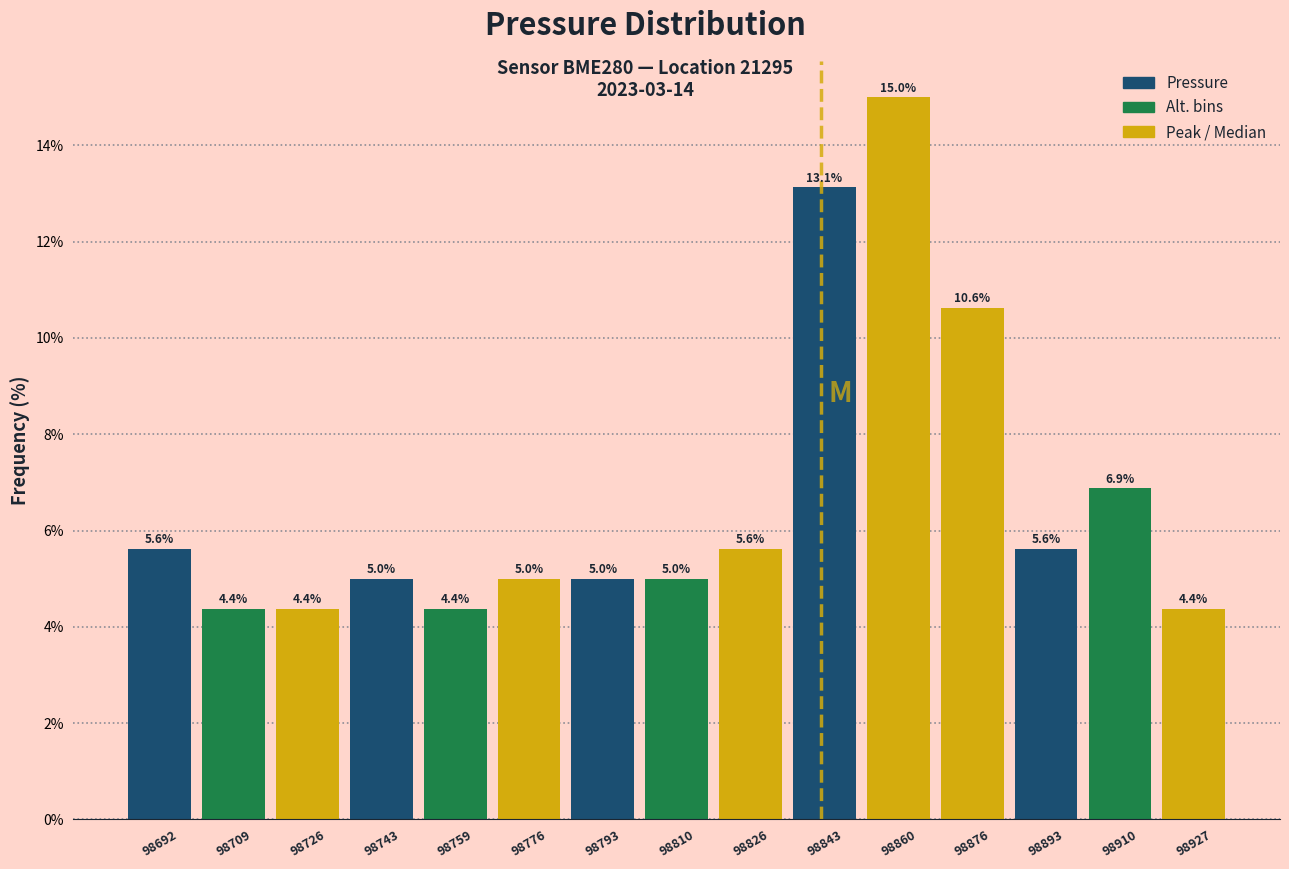

Reading left to right, transcribe this chart: for each bar, give the range it covers on the x-axis and its height. The bar edges are not printed on the chart, so give them approximately, as read against the axis.

98684 to 98700: 5.6
98700 to 98718: 4.4
98718 to 98734: 4.4
98734 to 98750: 5.0
98750 to 98768: 4.4
98768 to 98784: 5.0
98784 to 98802: 5.0
98802 to 98818: 5.0
98818 to 98834: 5.6
98834 to 98852: 13.1
98852 to 98868: 15.0
98868 to 98884: 10.6
98884 to 98902: 5.6
98902 to 98918: 6.9
98918 to 98936: 4.4